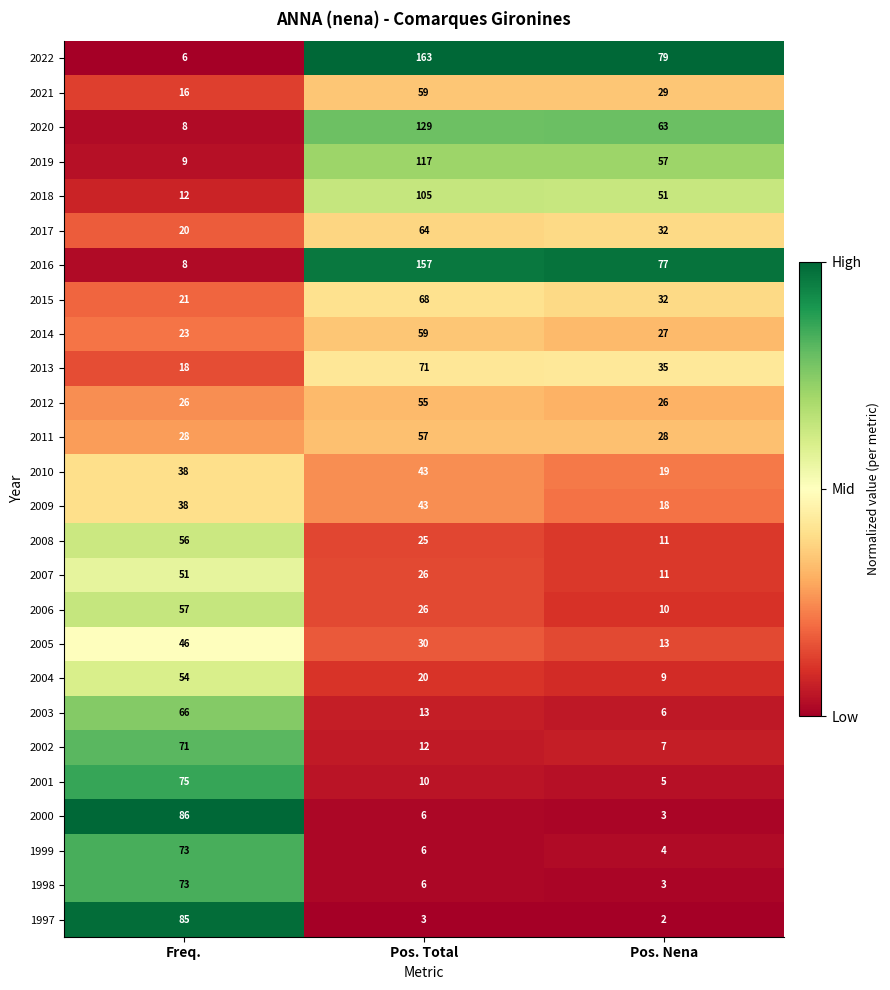

The value of 2000 at Pos. Nena is 3. True or false?

True